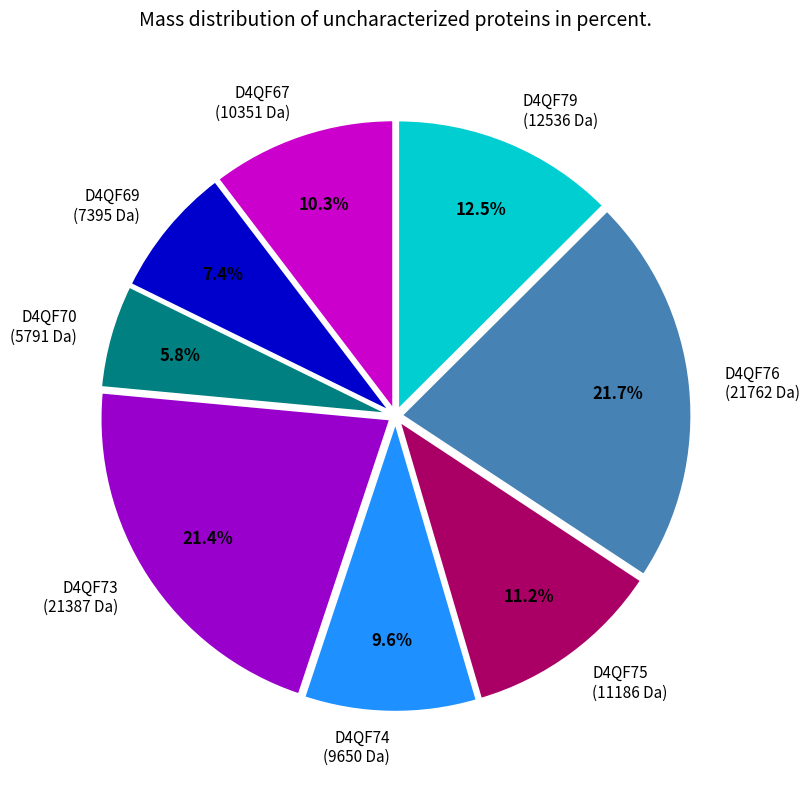

Approximately how many times larger is the value at D4QF75 compared to D4QF74?

1.2